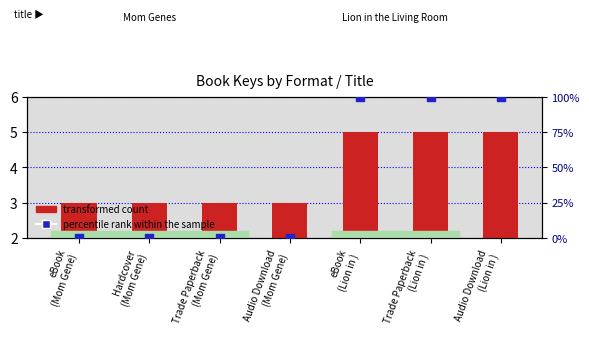

Which series has the largest total across all categories?

percentile rank within the sample